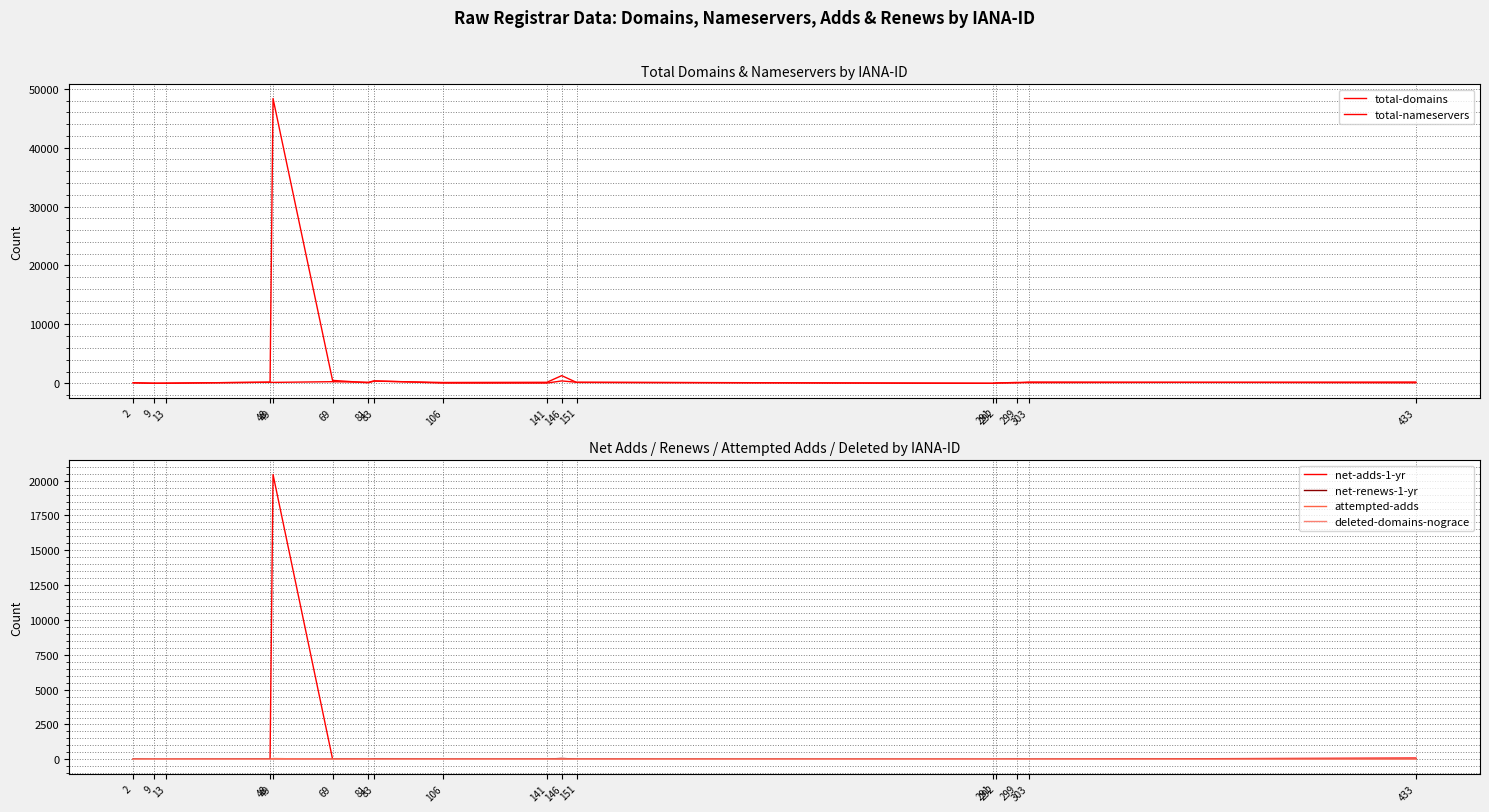

What is the highest value of the deleted-domains-nograce series?

22